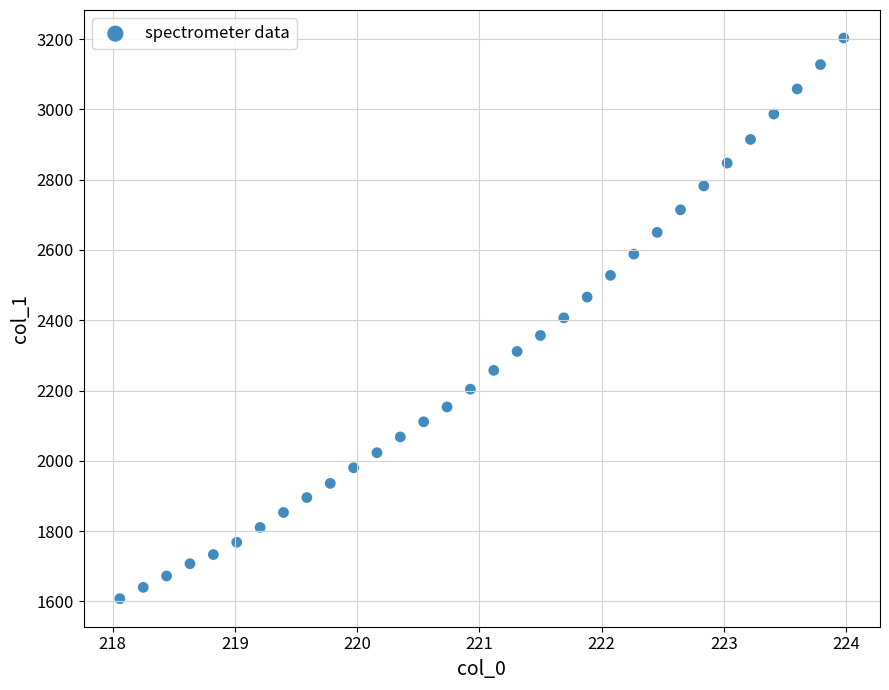

What is the range of X values (max minus min)?

5.9